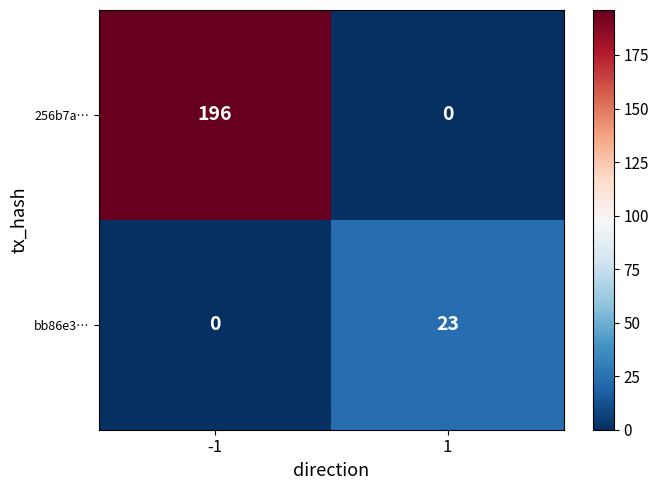

What is the total value across all series at -1?

196